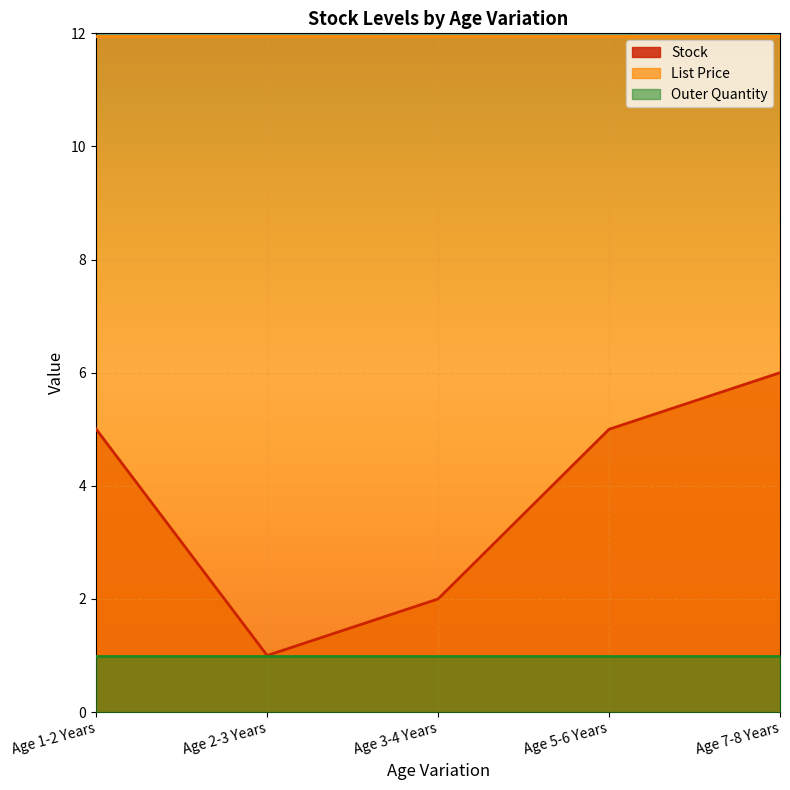

What is the sum of all Stock values?

19.0